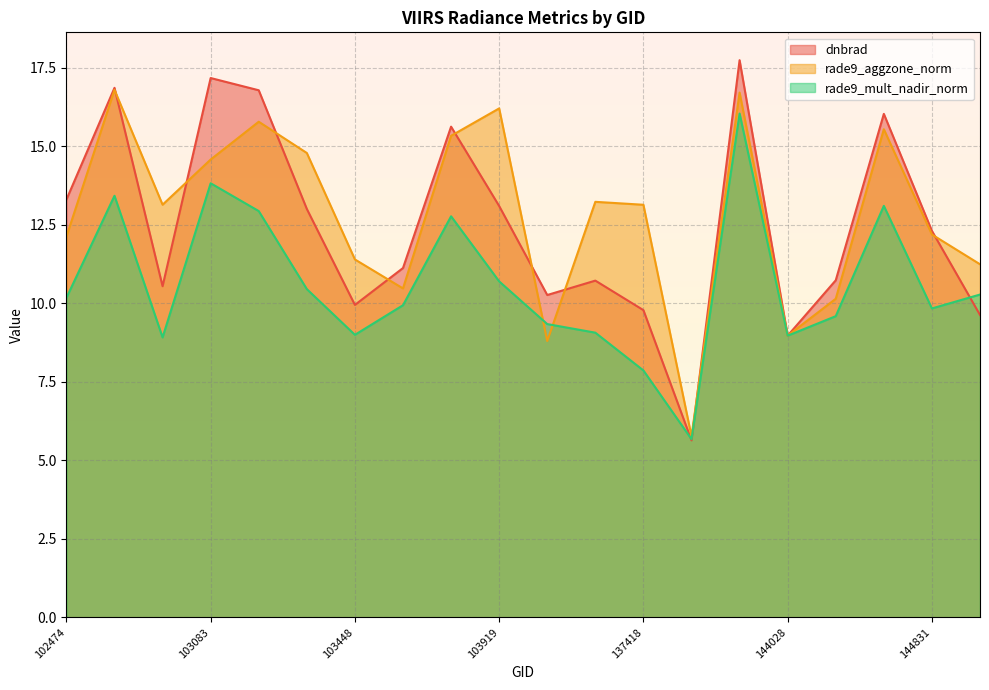

Rank the categories by dnbrad value from highest to lowest.

143835, 103083, 102595, 103202, 144418, 103804, 102474, 103919, 103331, 144831, 103686, 144221, 105564, 102724, 104279, 103448, 137418, 145028, 144028, 143043